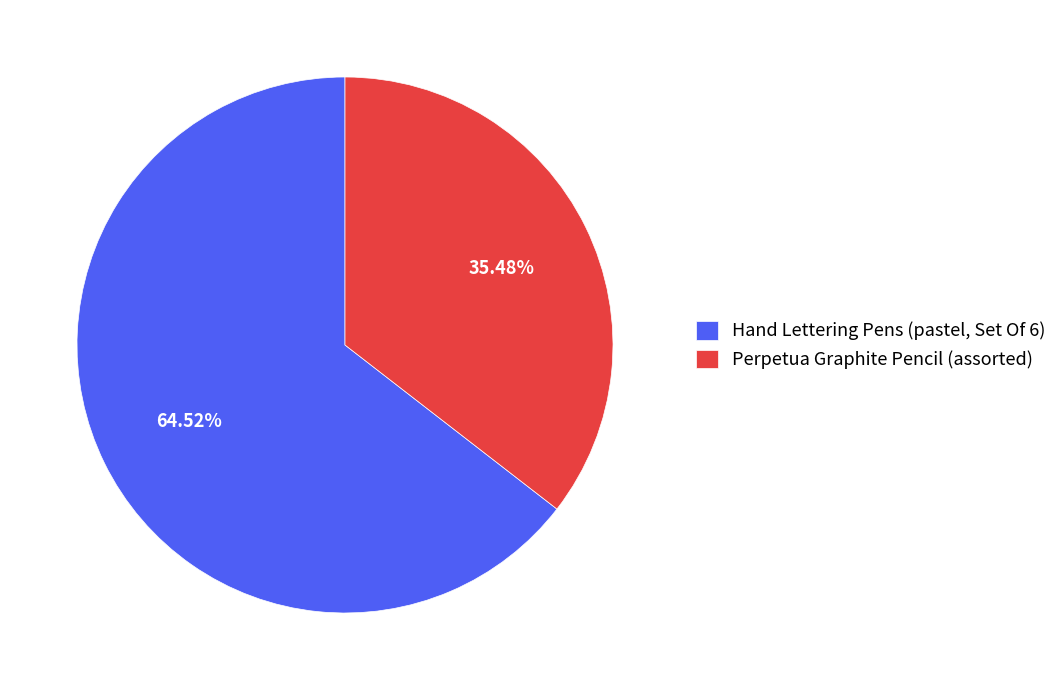

Does Hand Lettering Pens (pastel, Set Of 6) account for over 50% of the chart?

Yes